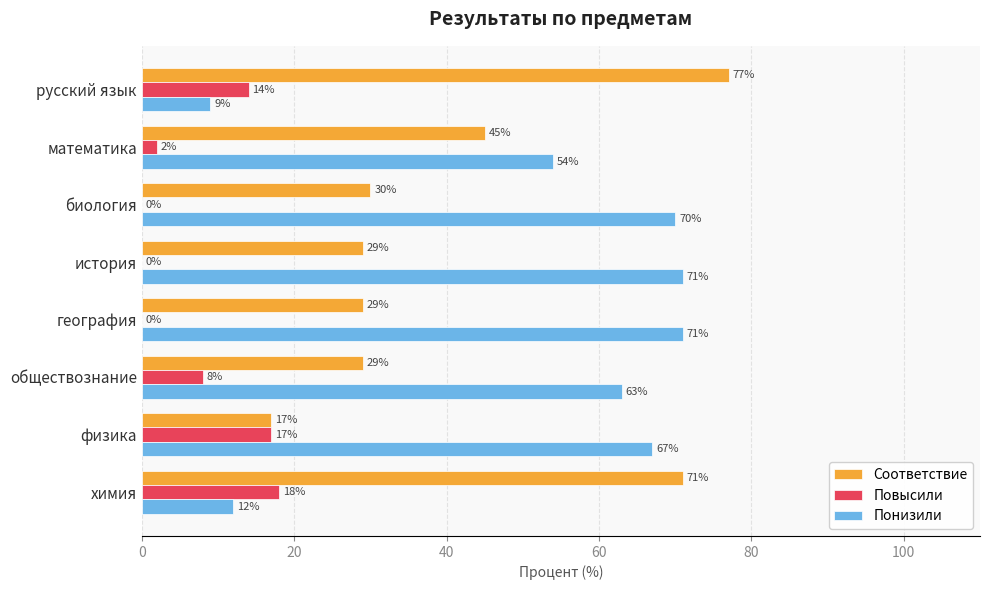

Which series has the largest total across all categories?

Понизили